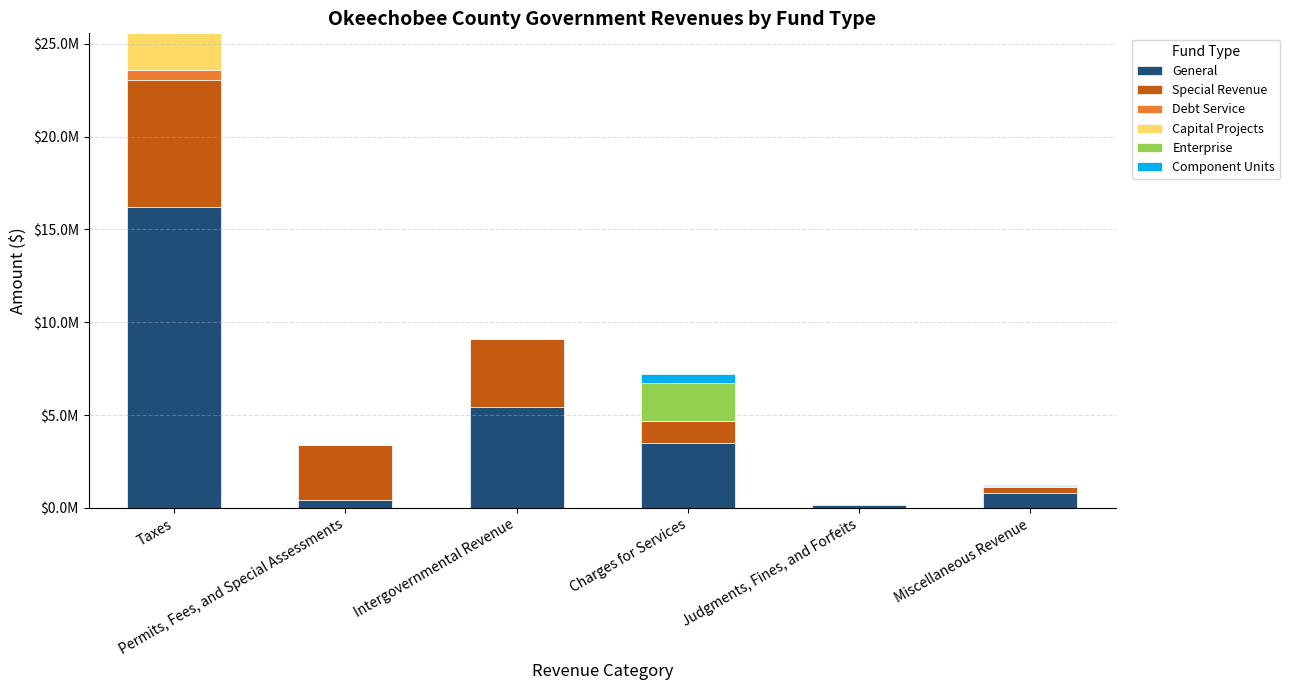

List the labels in order of Special Revenue value, largest first.

Taxes, Intergovernmental Revenue, Permits, Fees, and Special Assessments, Charges for Services, Miscellaneous Revenue, Judgments, Fines, and Forfeits